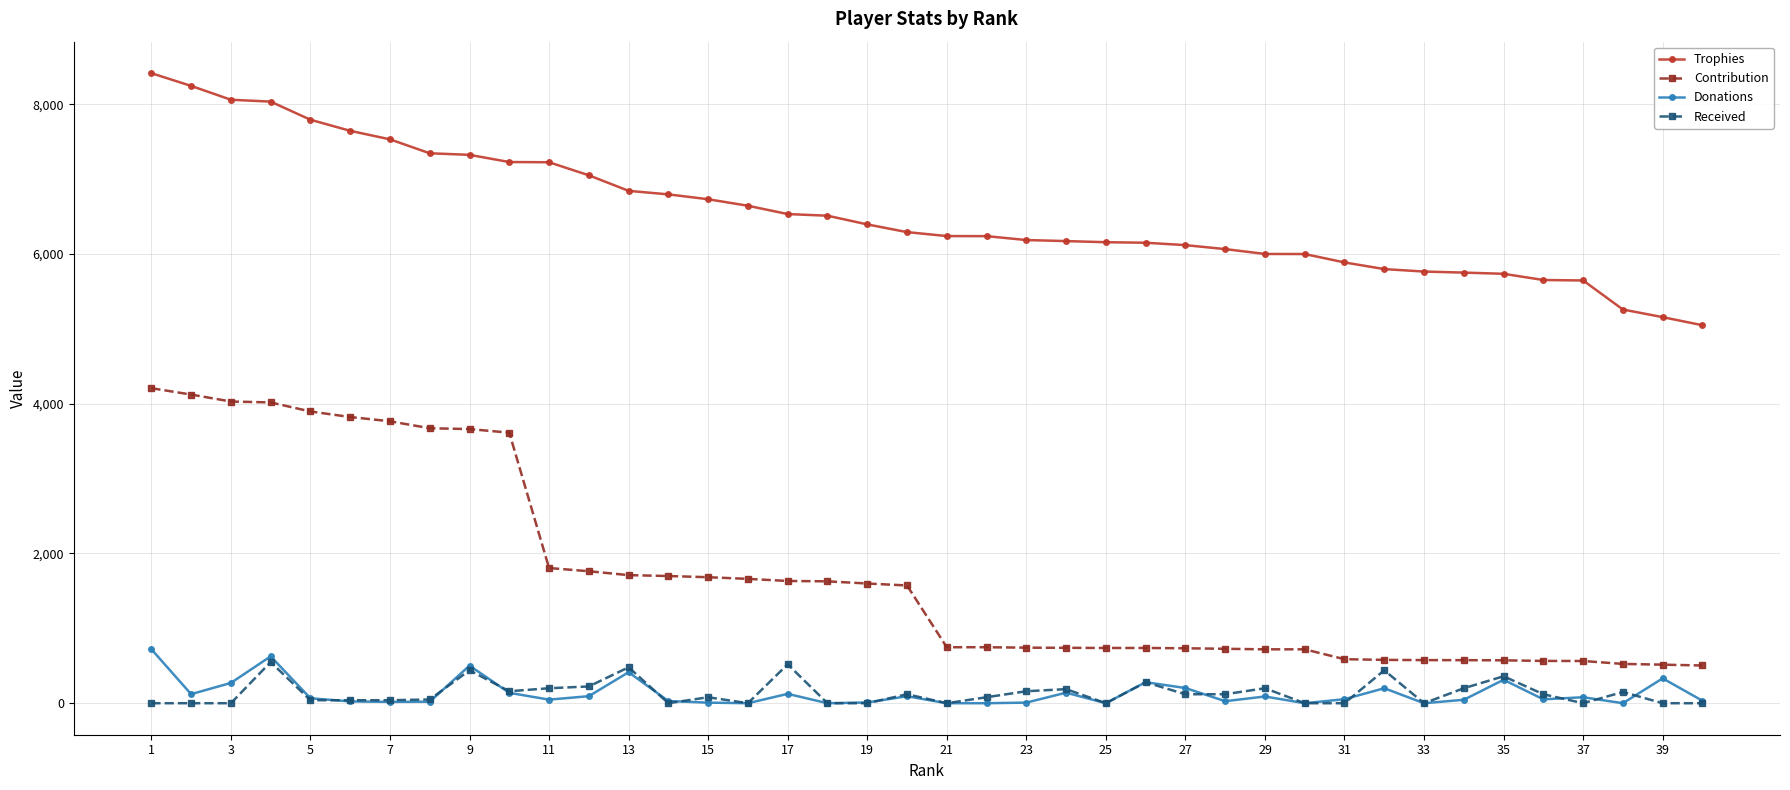

How many values in the Received series are below 80?

19